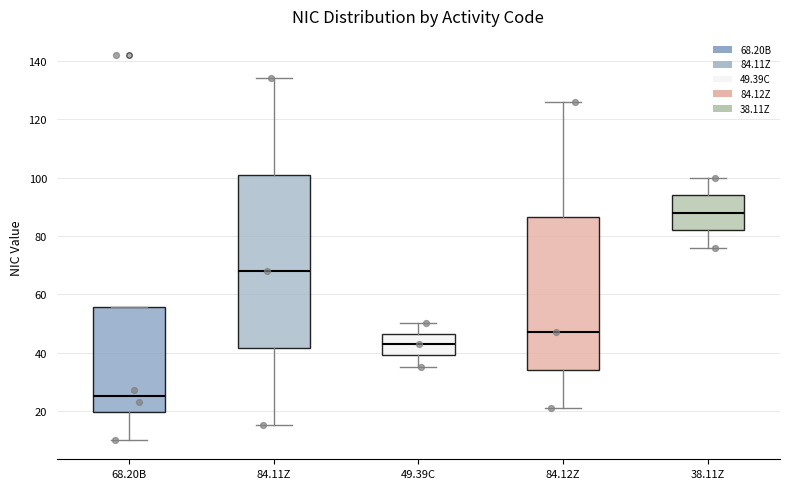

Comparing the boxes themselves (not the whiskers), which one is the tallest?

84.11Z